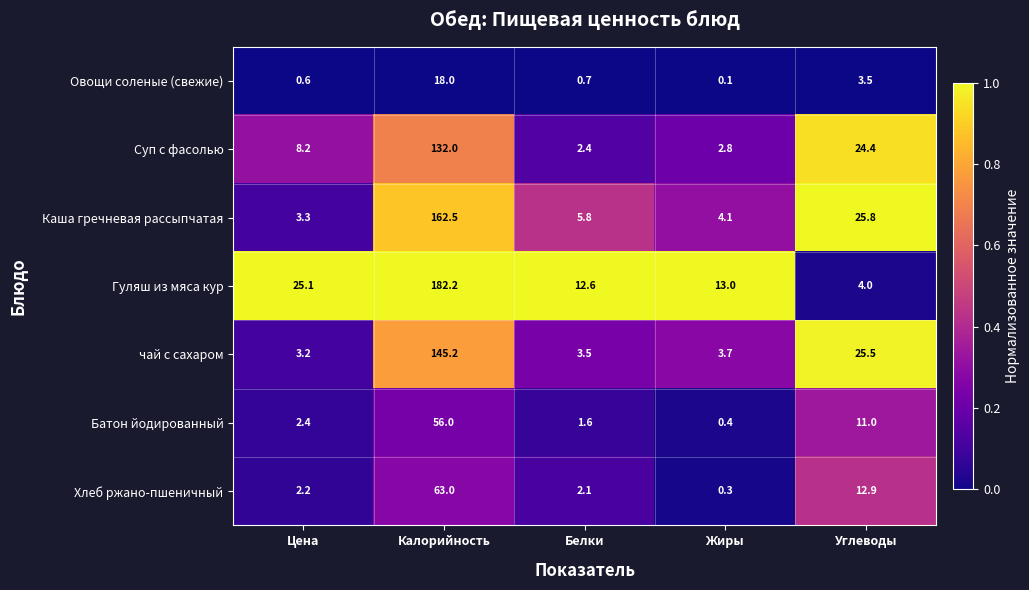

What value does the Суп с фасолью series have at Углеводы?

24.4